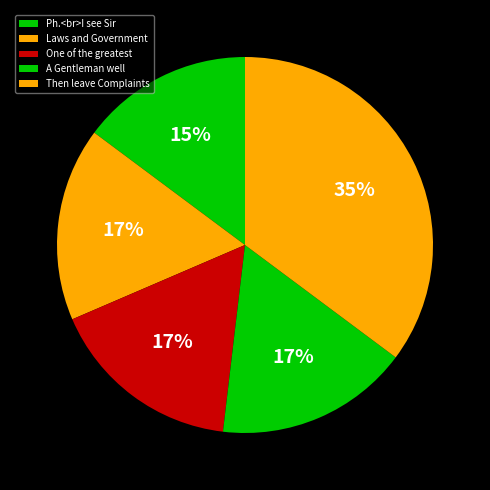

Between Then leave Complaints and One of the greatest, which is larger?

Then leave Complaints